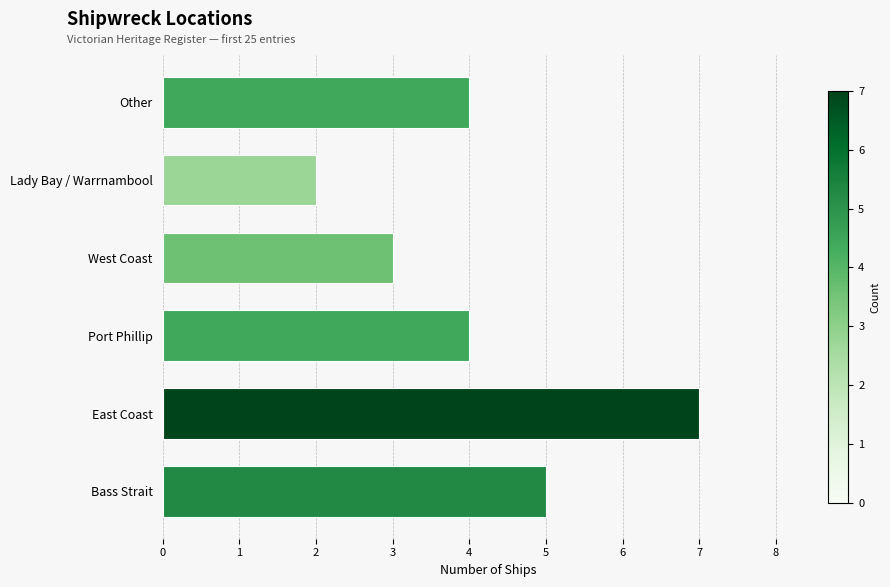

What is the smallest value displayed?

2